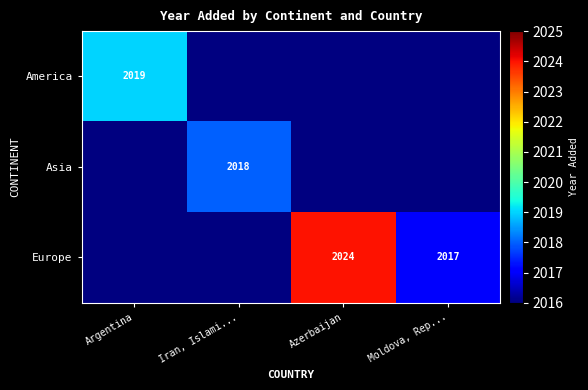

True or false: America has a value of 2019 at Argentina.

True